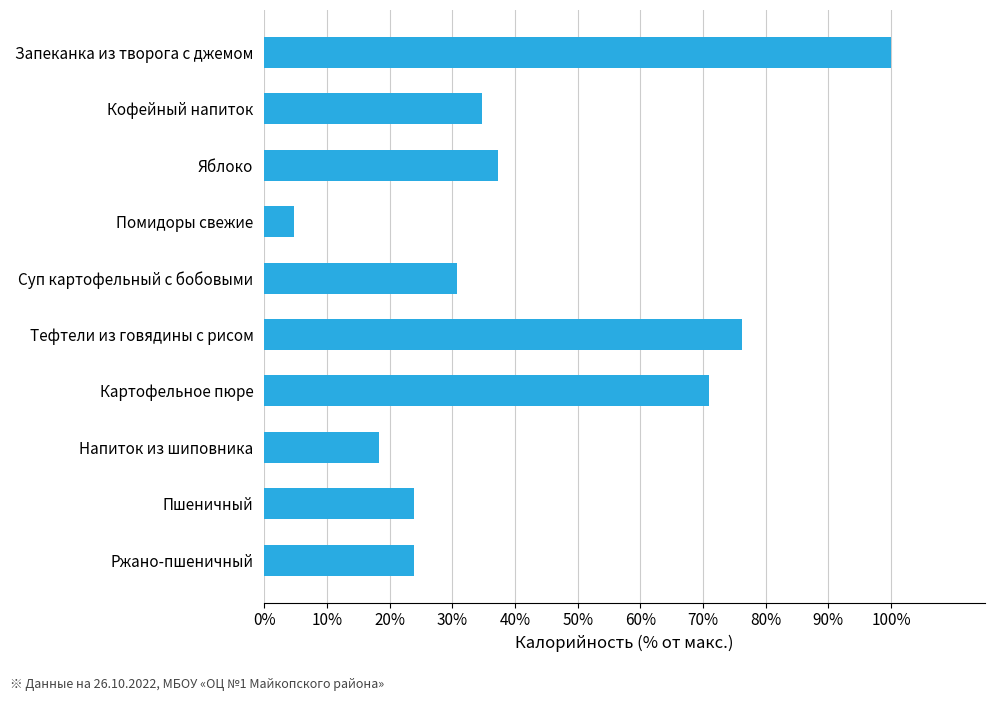

The value at Ржано-пшеничный is 16.0. True or false?

False